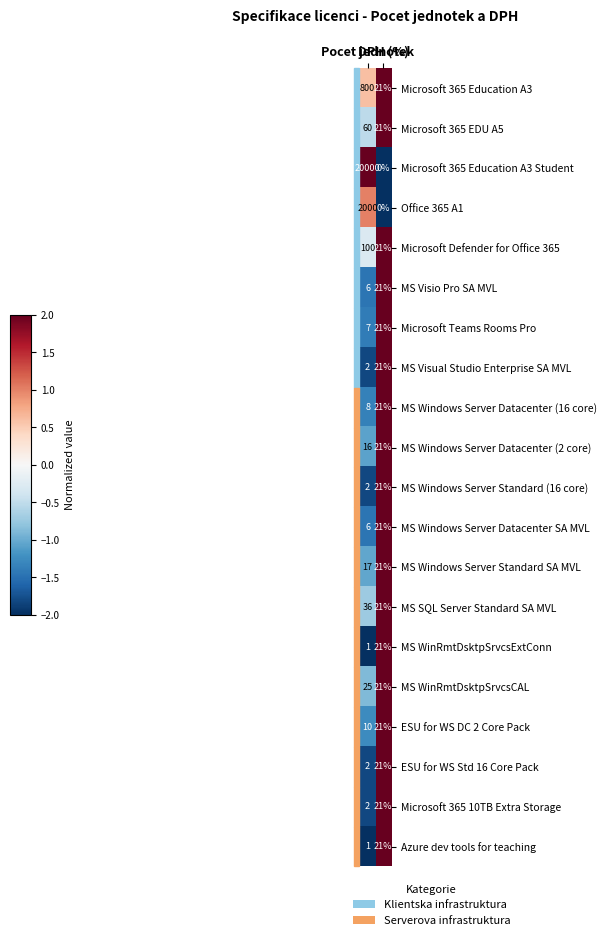

What is the spread (max minus min) of values at Pocet jednotek?

19999